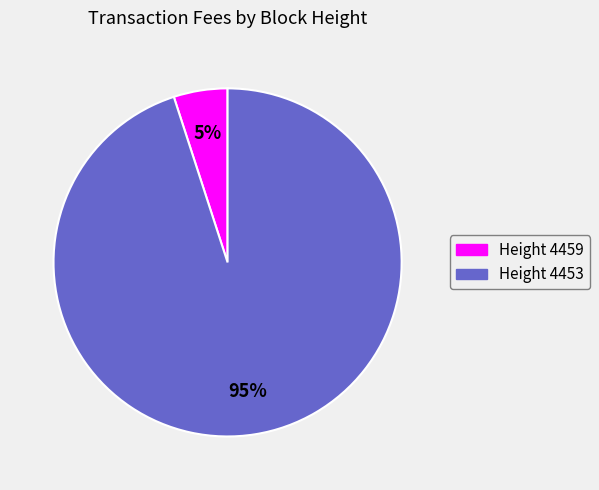

To the nearest percent, what is the difference between the largest and smallest slice percentages?

90%